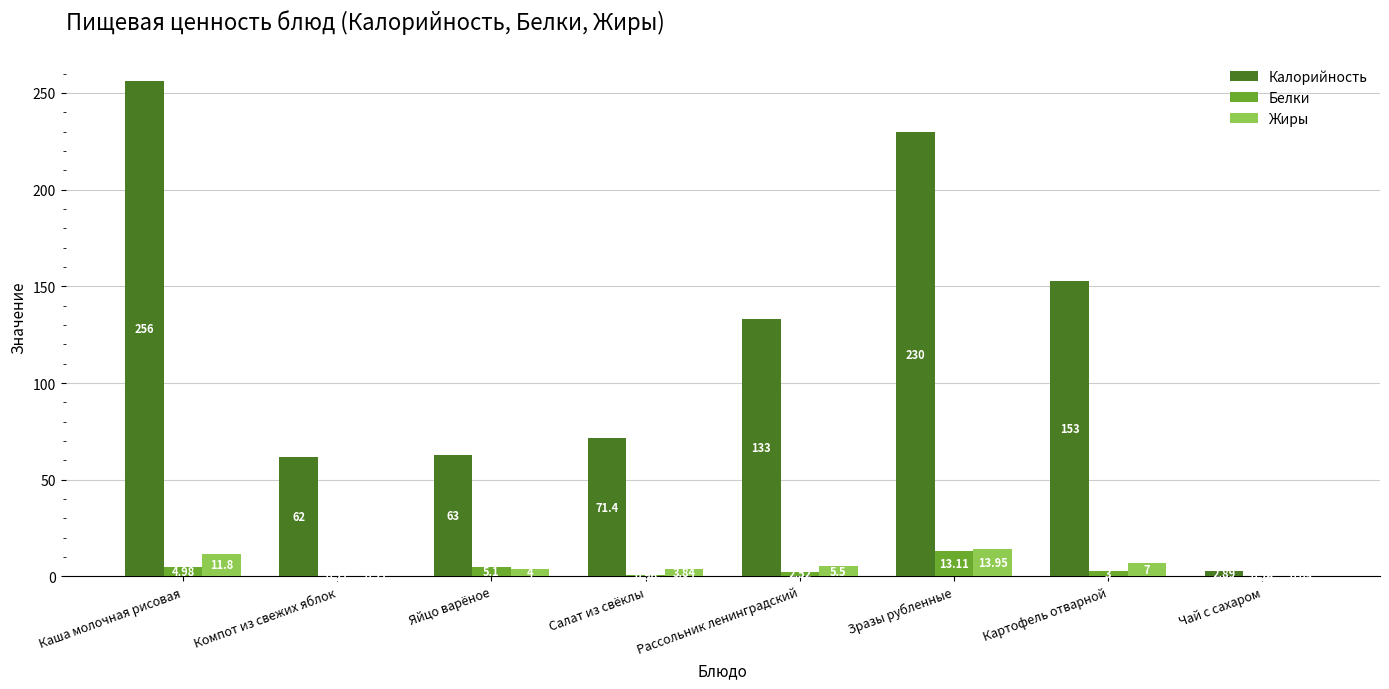

What are all the series names shown in the legend?

Калорийность, Белки, Жиры